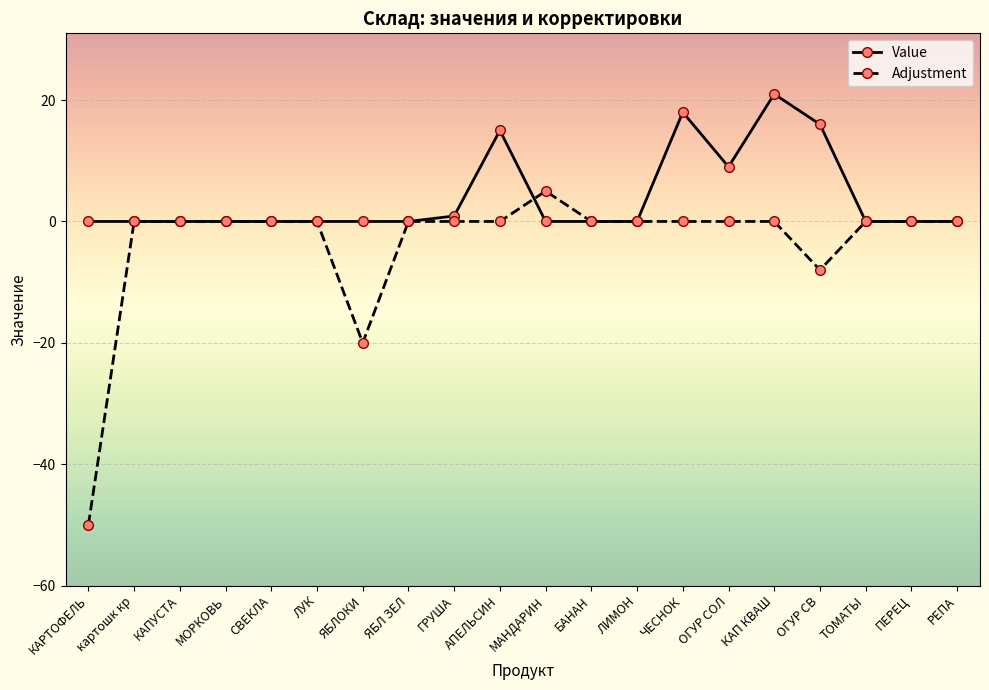

Where is Value nearest to the value 10?

ОГУР СОЛ